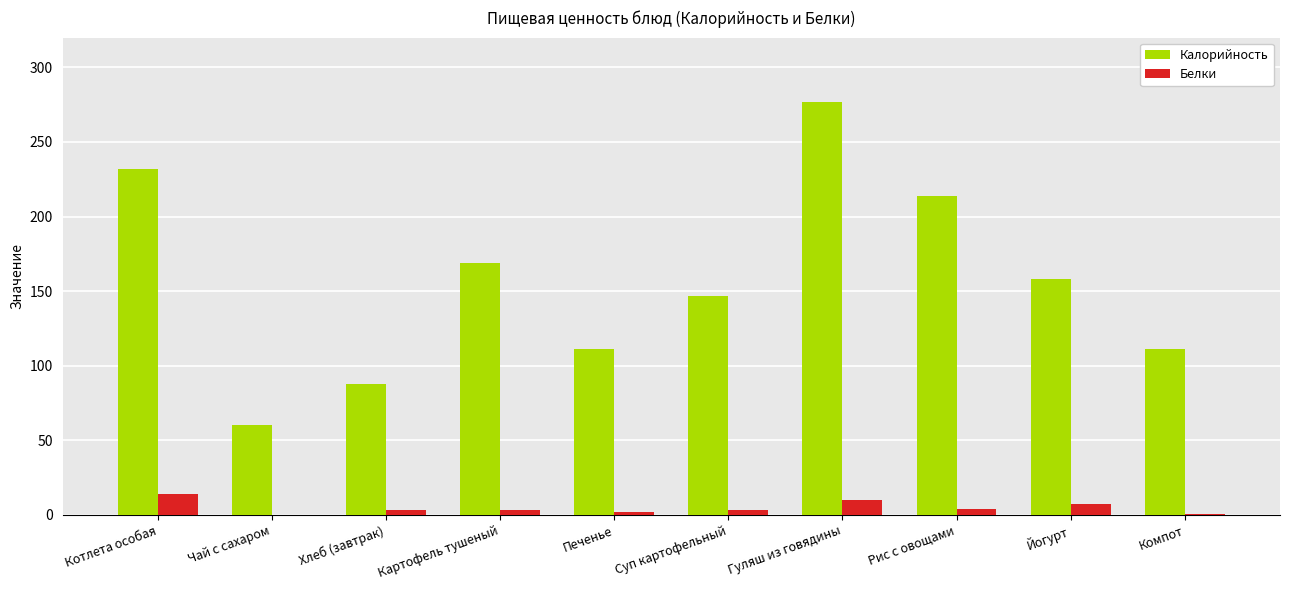

Read the Калорийность value at Котлета особая.

232.0